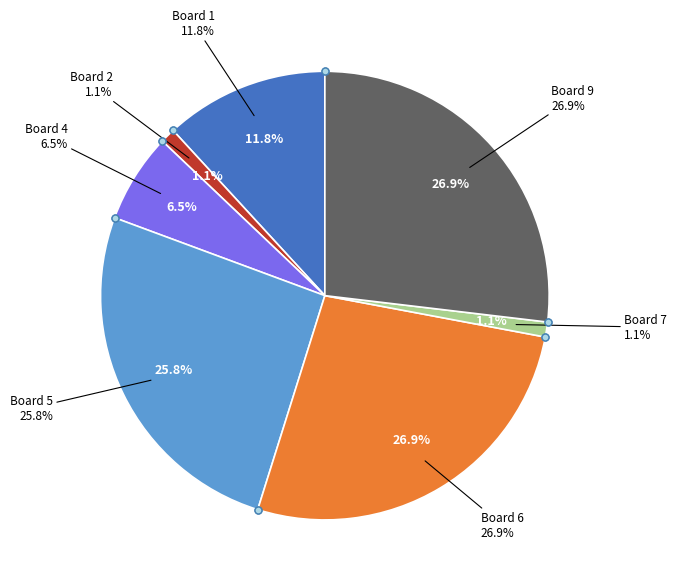

Between Board 4 and Board 1, which is larger?

Board 1